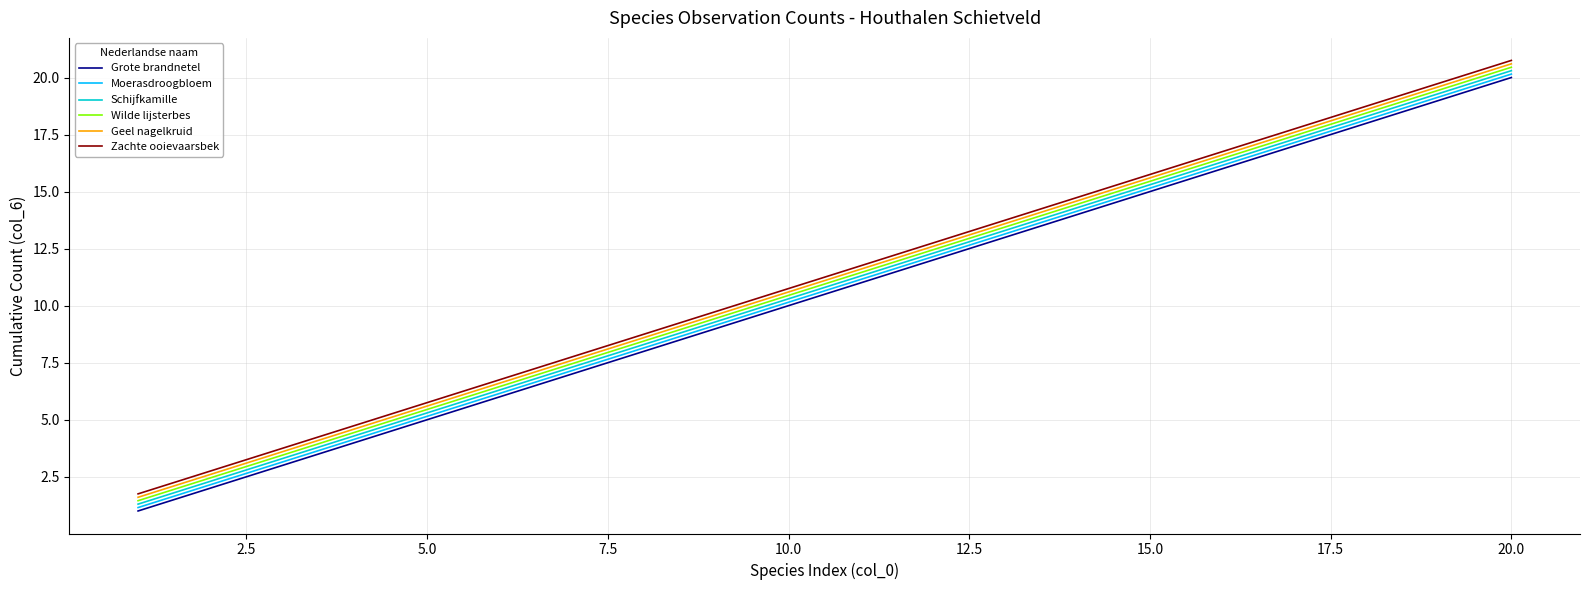

True or false: Grote brandnetel and Zachte ooievaarsbek cross at least once.

False